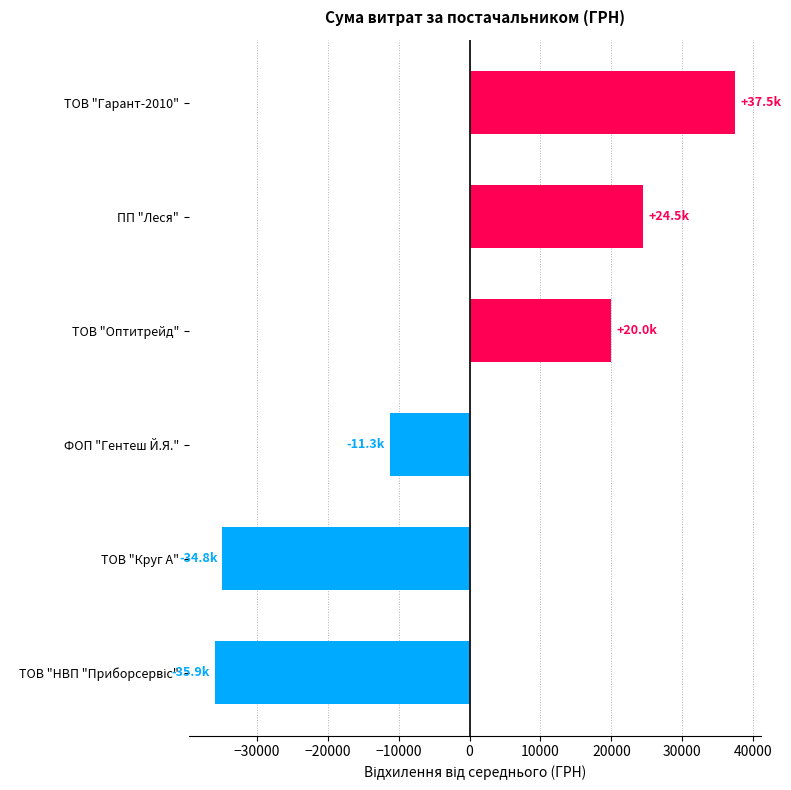

How many series are shown in this chart?

1